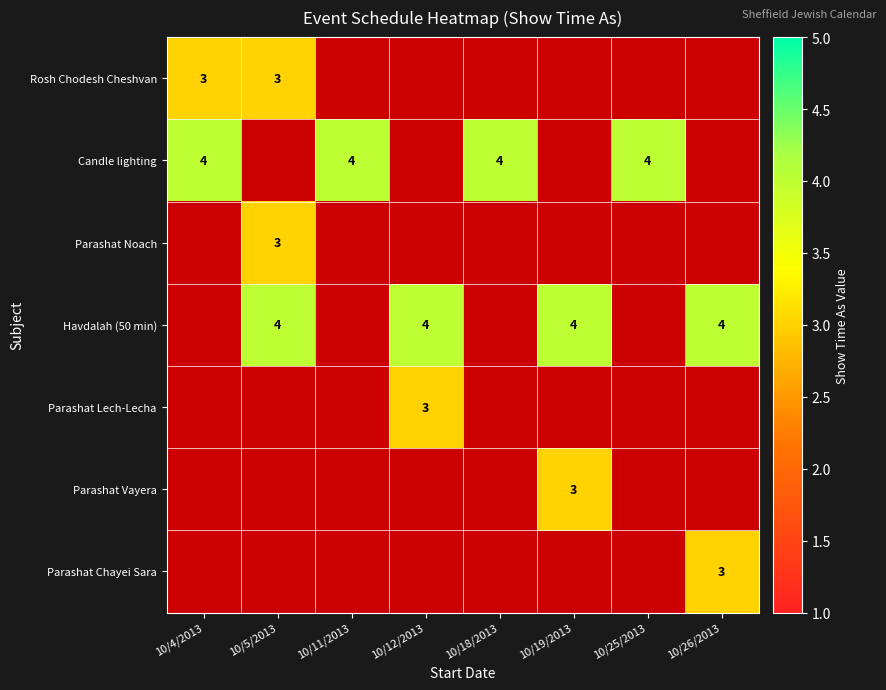

True or false: Parashat Noach has a value of 5 at 10/5/2013.

False